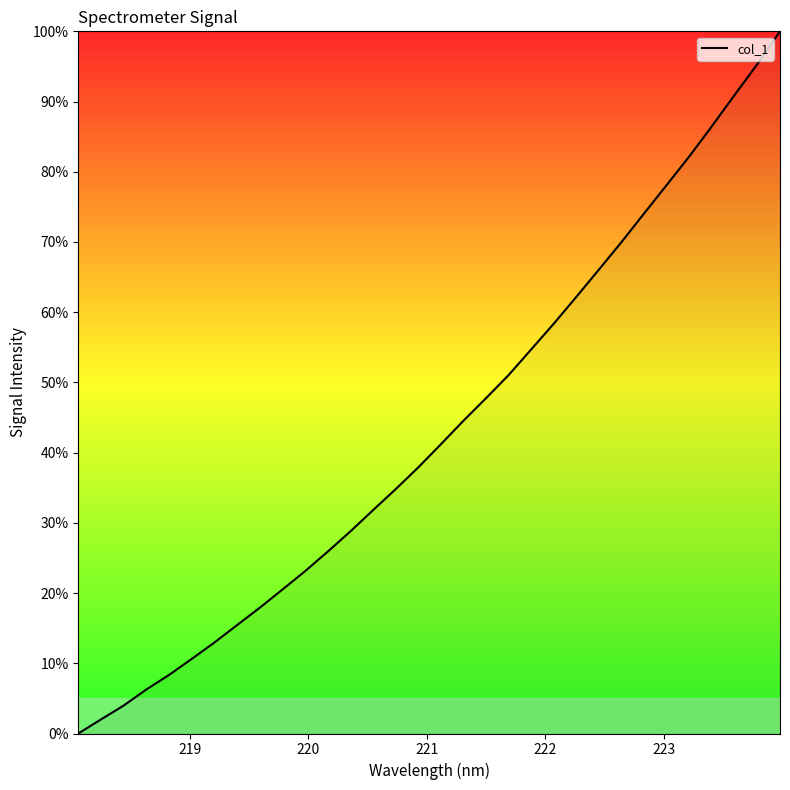

Reading left to right, list all the values displayed in this chart.

0.0	2.0	4.0	6.3	8.3	10.6	12.9	15.4	17.9	20.5	23.1	25.9	28.7	31.8	34.8	37.9	41.2	44.5	47.7	51.0	54.7	58.4	62.2	66.1	70.0	74.1	78.2	82.2	86.5	91.0	95.3	100.0